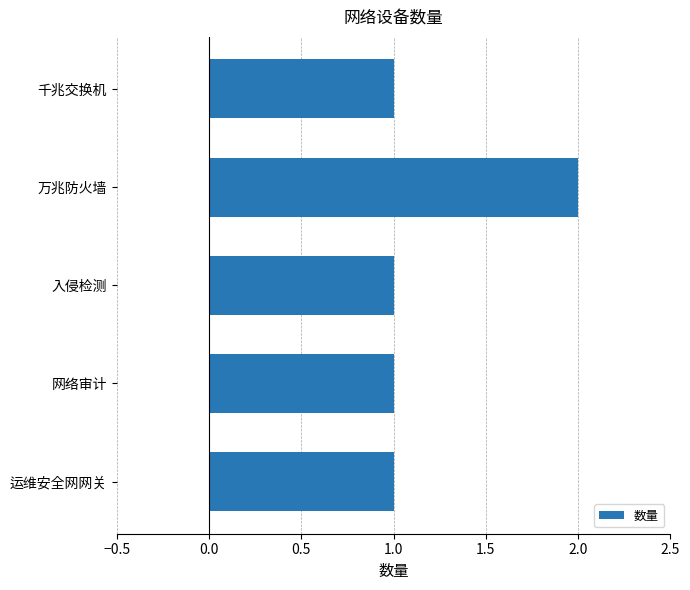

True or false: the data shows 1 at 运维安全网网关.

True